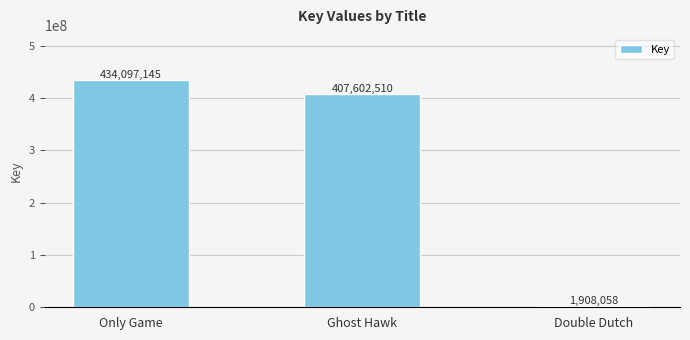

What position from the right is Ghost Hawk?

2